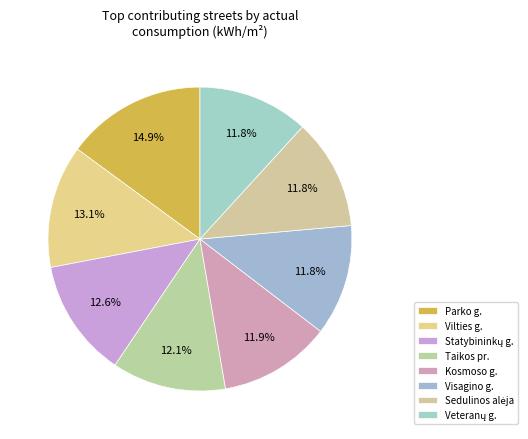

How many segments does this pie chart have?

8